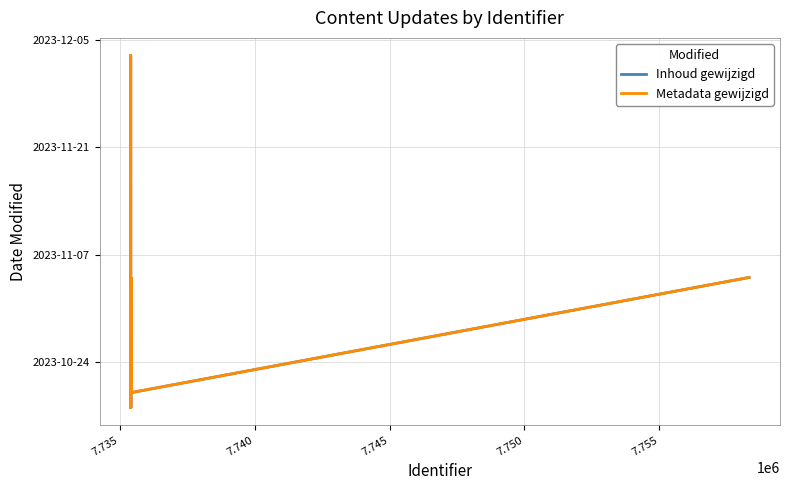

True or false: Metadata gewijzigd and Inhoud gewijzigd intersect in this chart.

False